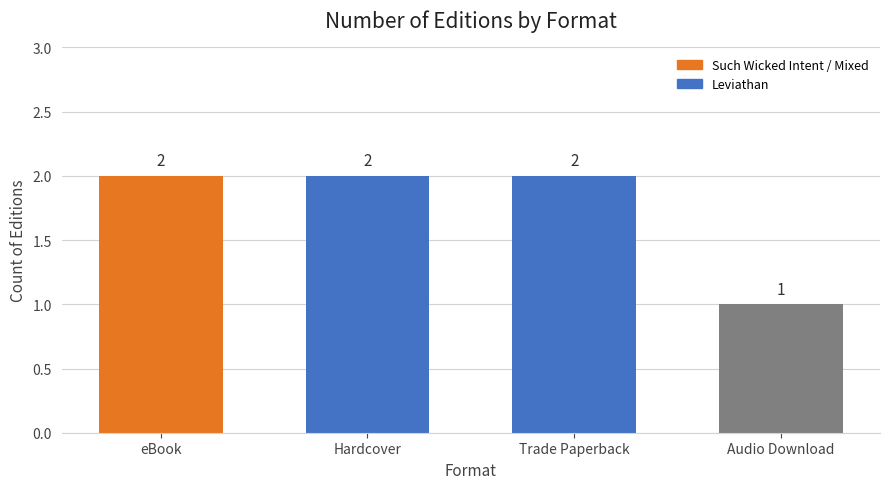

What is the average value?

2